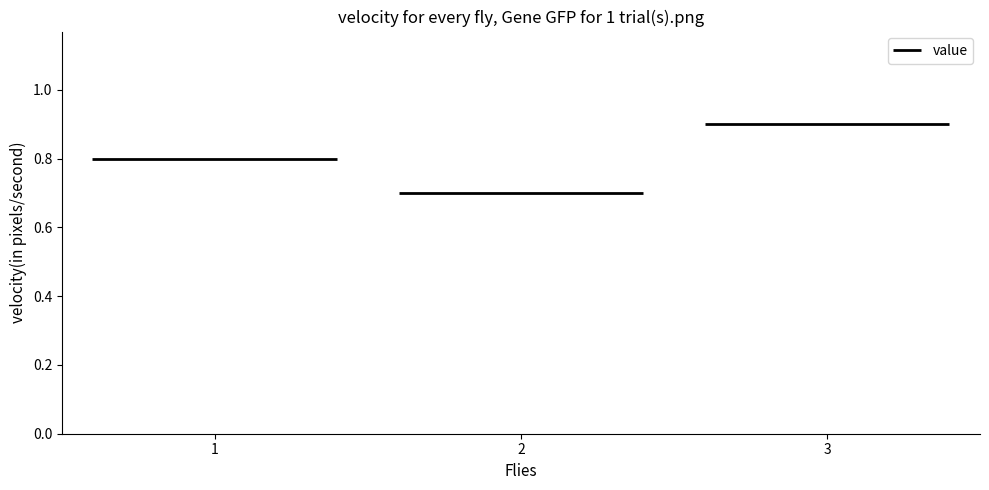

What is the average value?

0.8